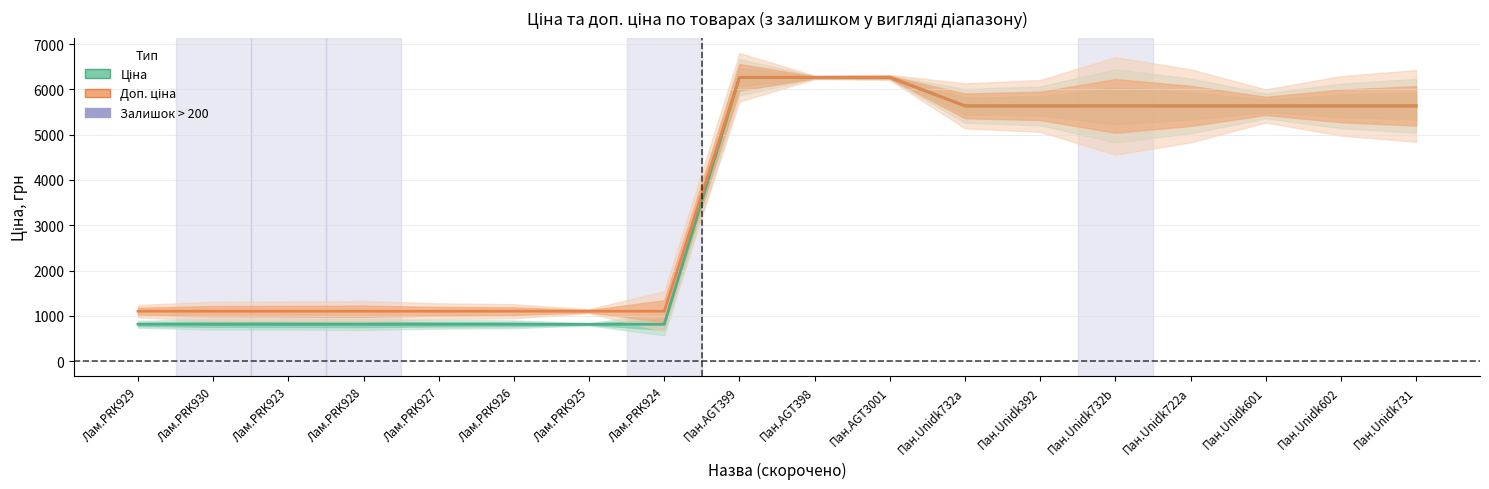

What is the maximum value for Доп. ціна?

6266.7